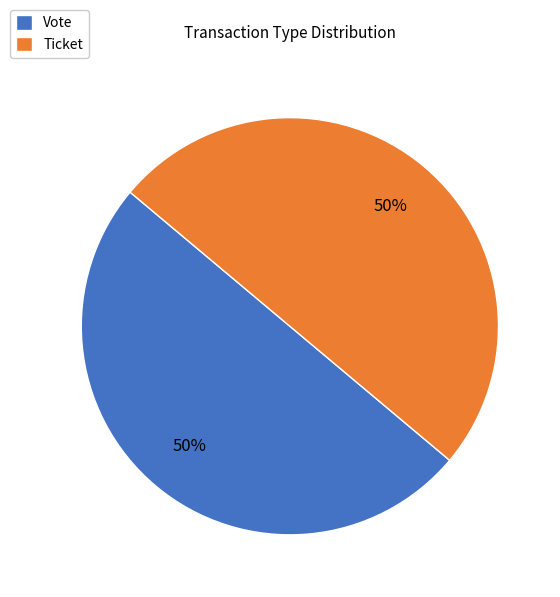

To the nearest percent, what percentage of the pie is Ticket?

50%